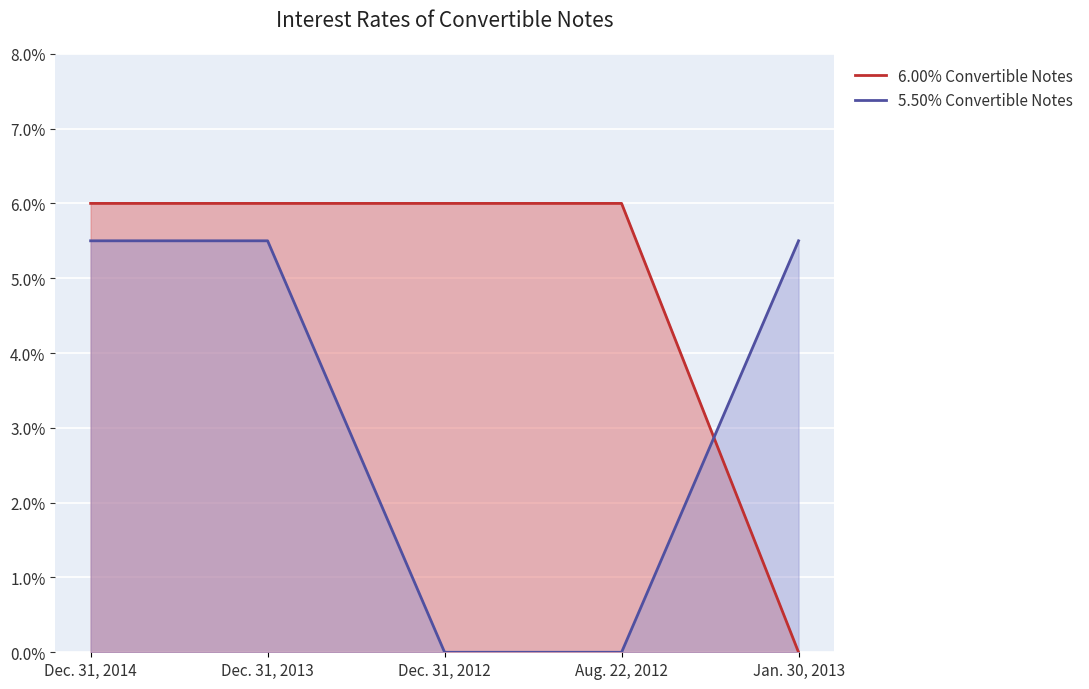

What position from the right is Aug. 22, 2012?

2